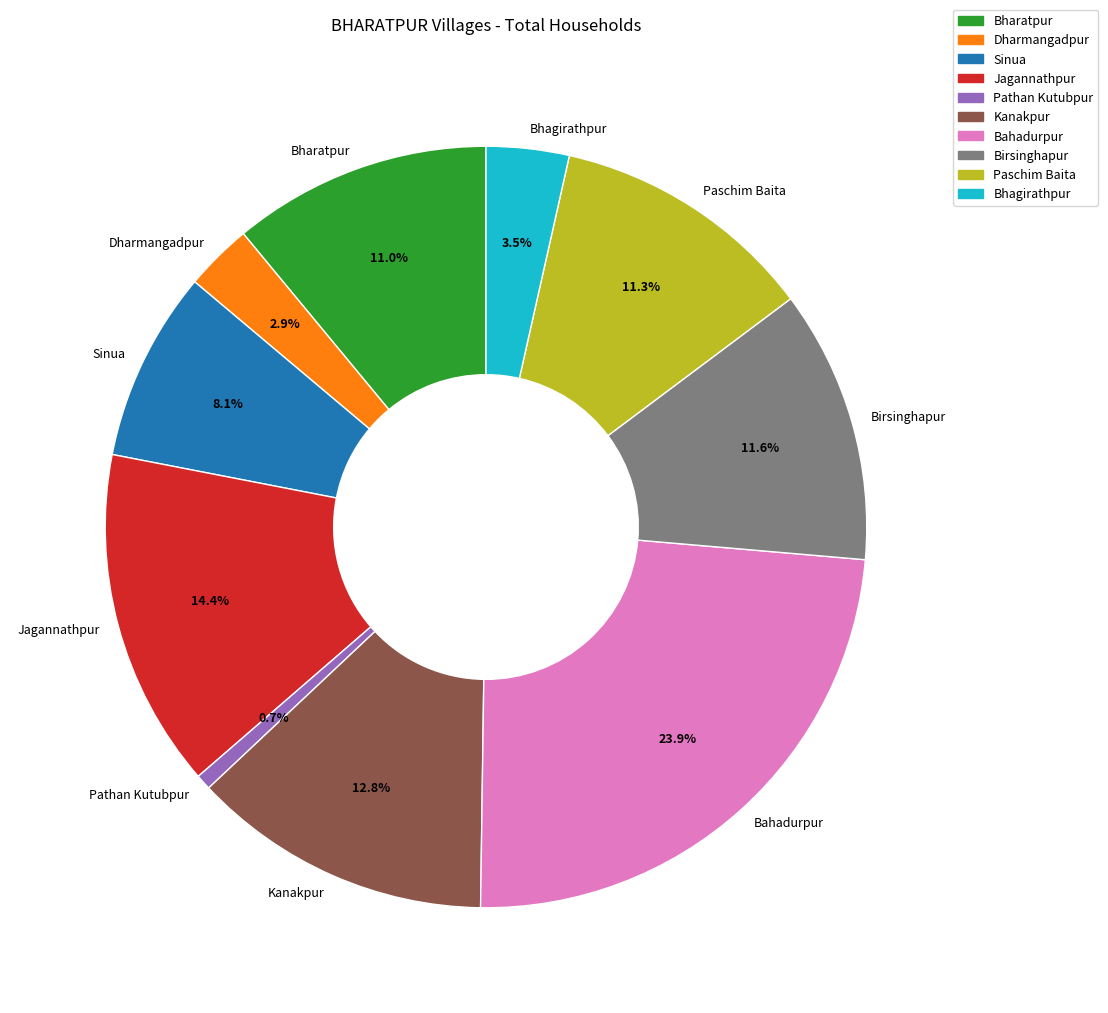

Between Birsinghapur and Bhagirathpur, which is larger?

Birsinghapur